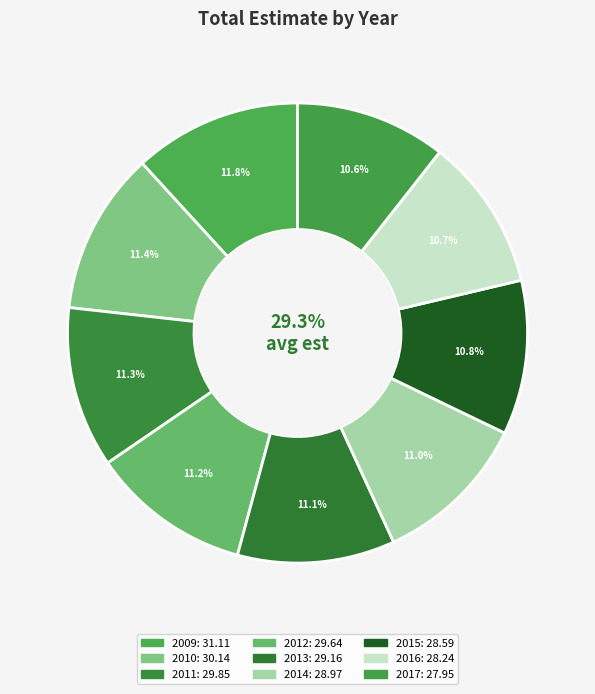

What percentage is NOT represented by 2009?

88.2%